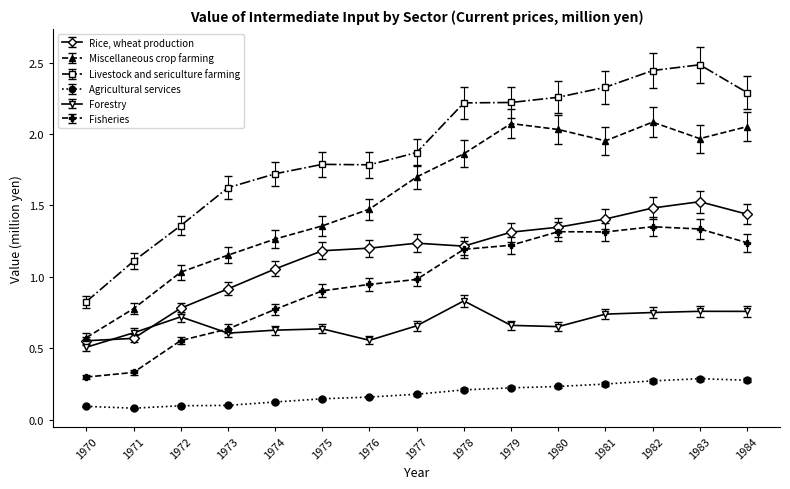

Which series has the widest spread of values?

Livestock and sericulture farming